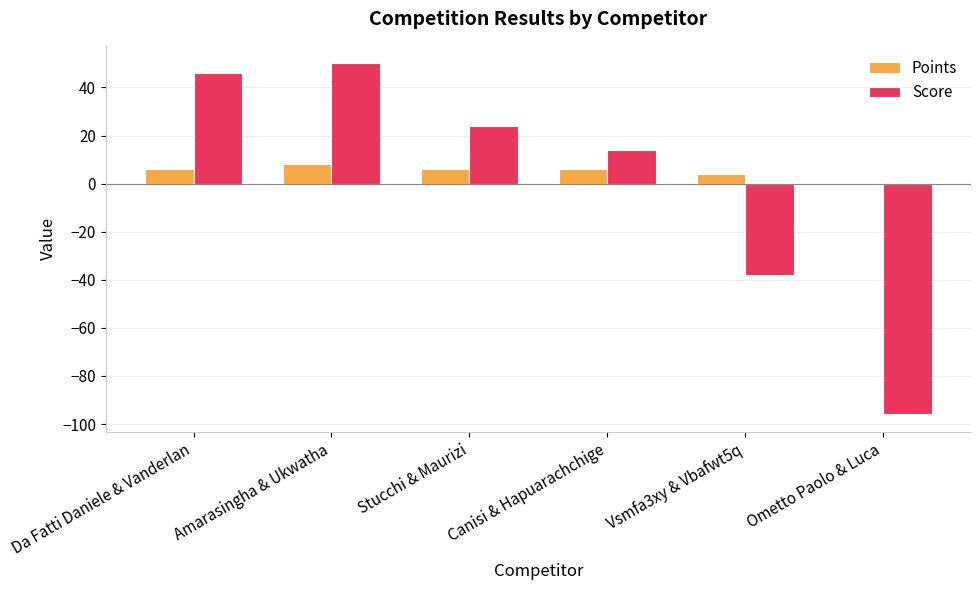

How many positive values does the Score series have?

4